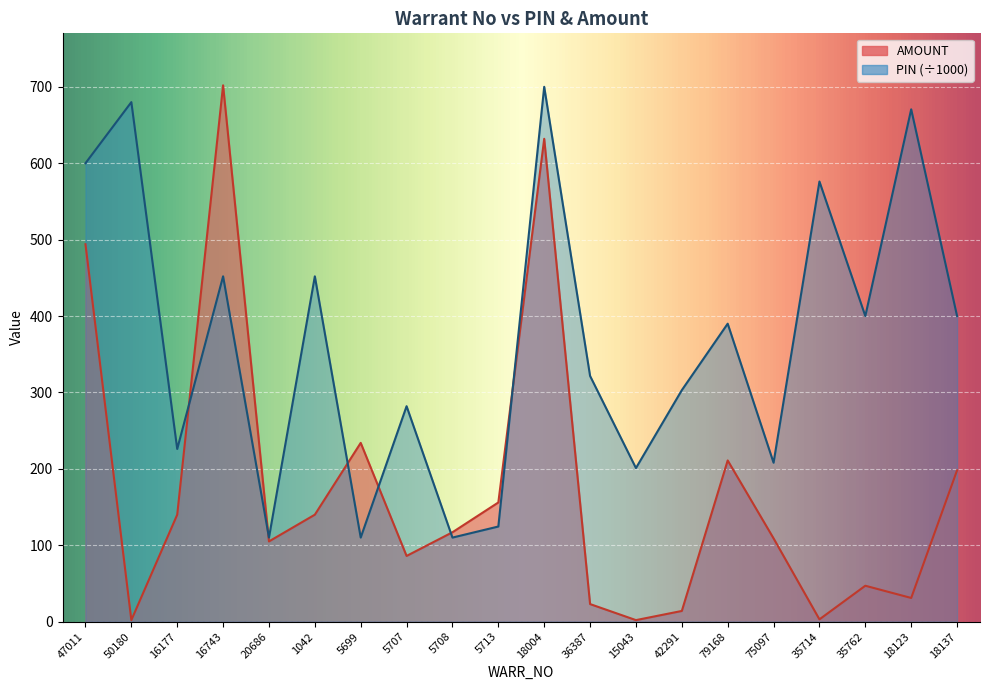

After their last crossing, which series has the higher values: AMOUNT or PIN?

PIN